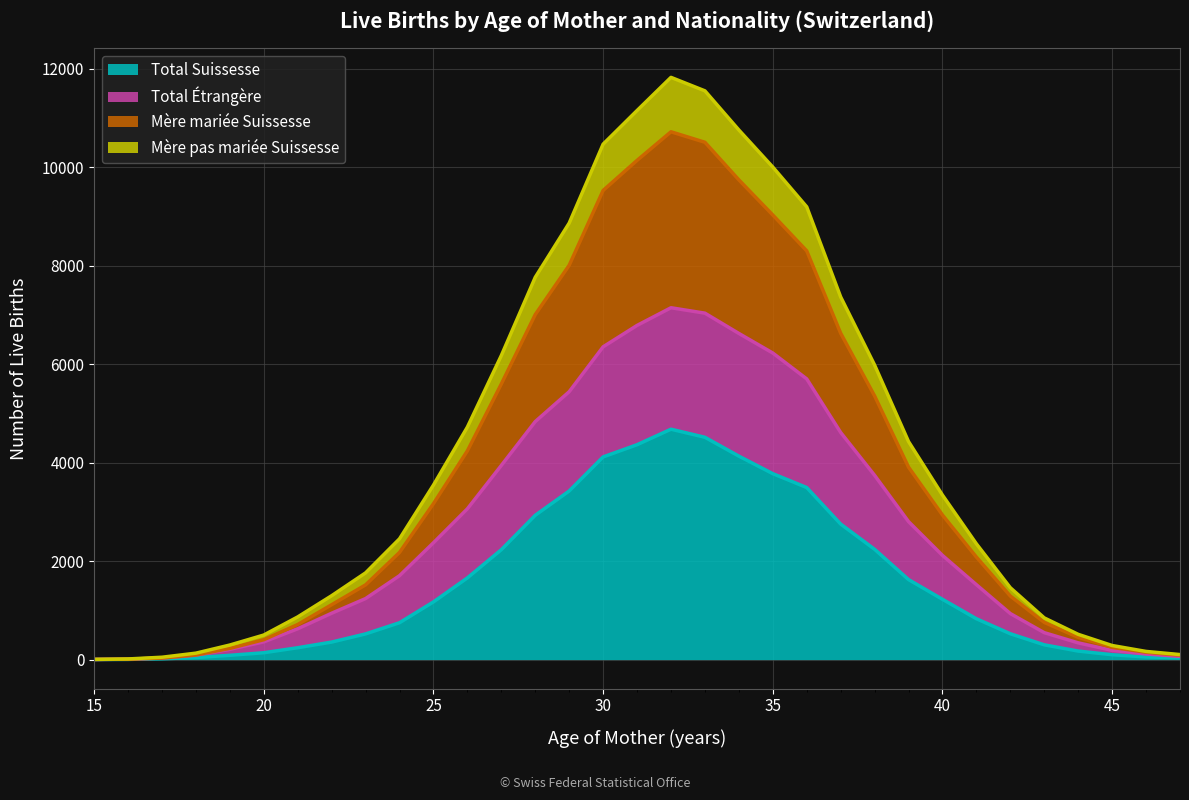

What is the value of the Mère mariée Suissesse point at the 12th from the left?

4241